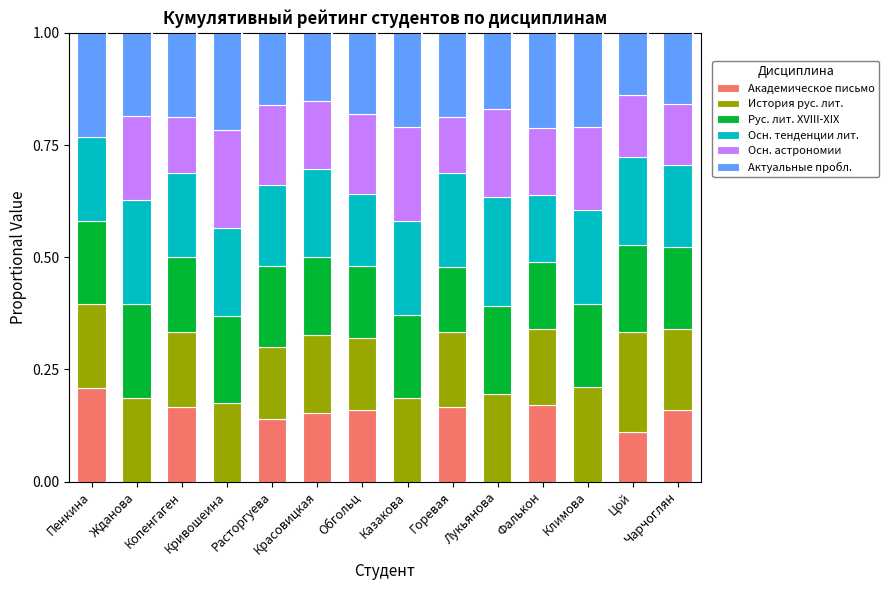

Rank the series by their maximum value, from highest to lowest.

Осн. тенденции лит., Актуальные пробл., История рус. лит., Осн. астрономии, Рус. лит. XVIII-XIX, Академическое письмо